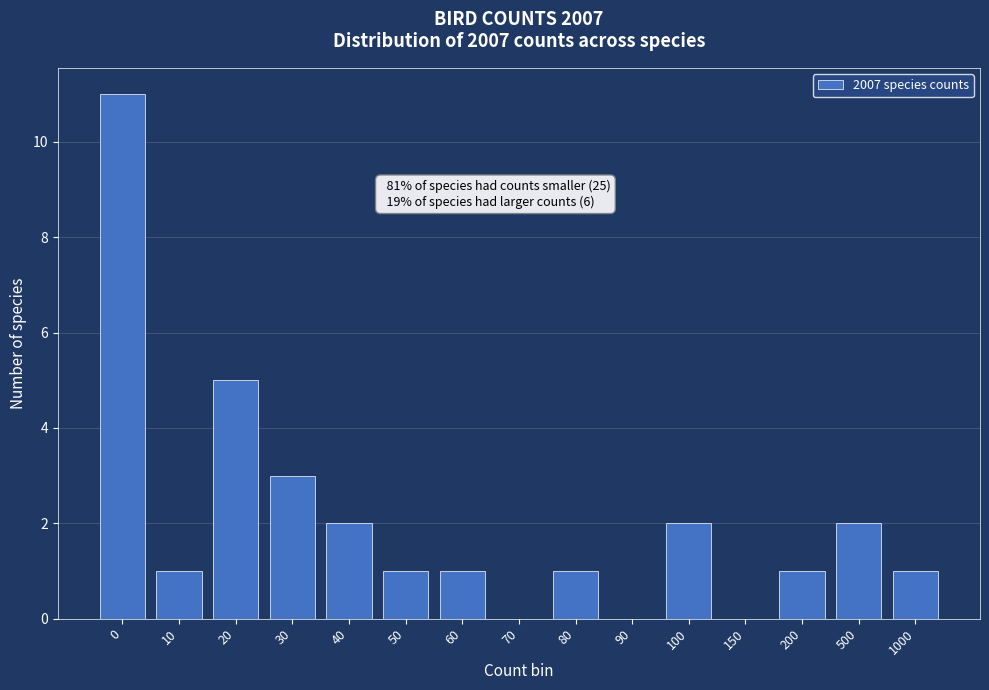

Reading right to left, extract all data points from this chart.

1000=1	500=2	200=1	150=0	100=2	90=0	80=1	70=0	60=1	50=1	40=2	30=3	20=5	10=1	0=11